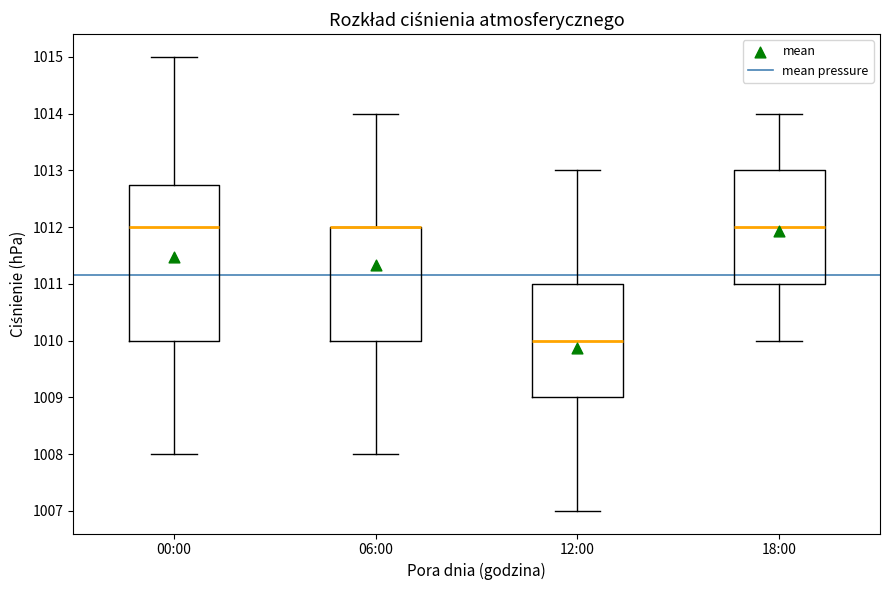

Which box is the tallest, from its lower edge to its upper edge?

00:00